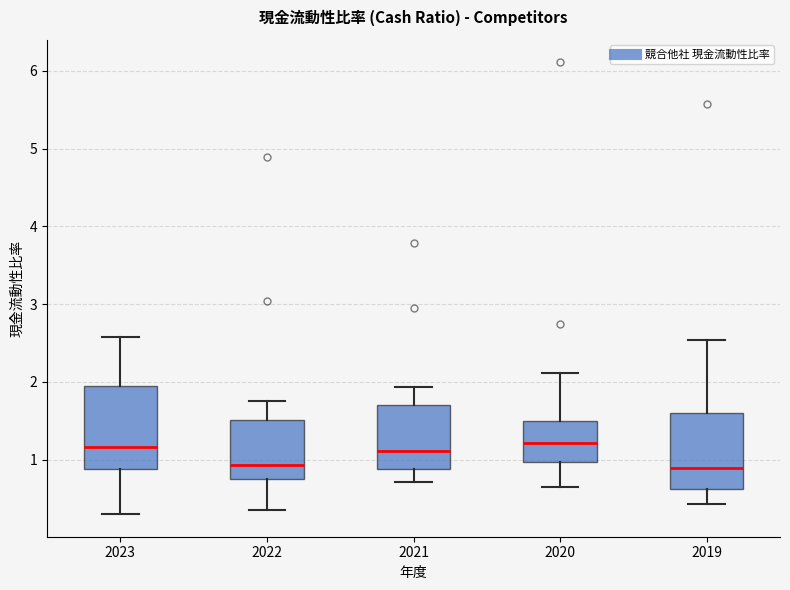

Where does the upper whisker of the box at x = 2022 end on the y-axis? The values are not printed on the chart, so give them approximately, as read against the axis.

1.8